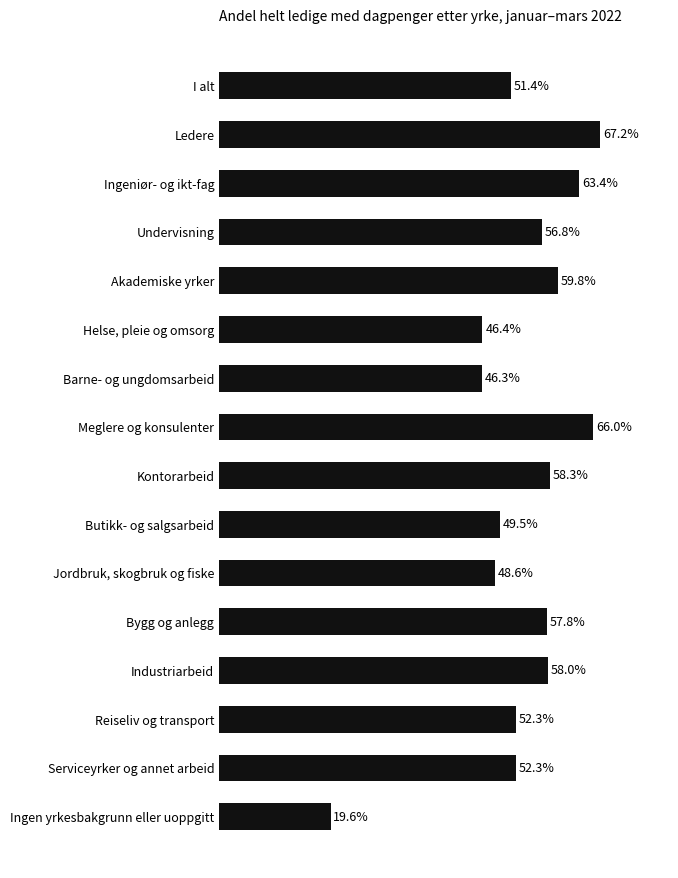

Between I alt and Serviceyrker og annet arbeid, which is larger?

Serviceyrker og annet arbeid